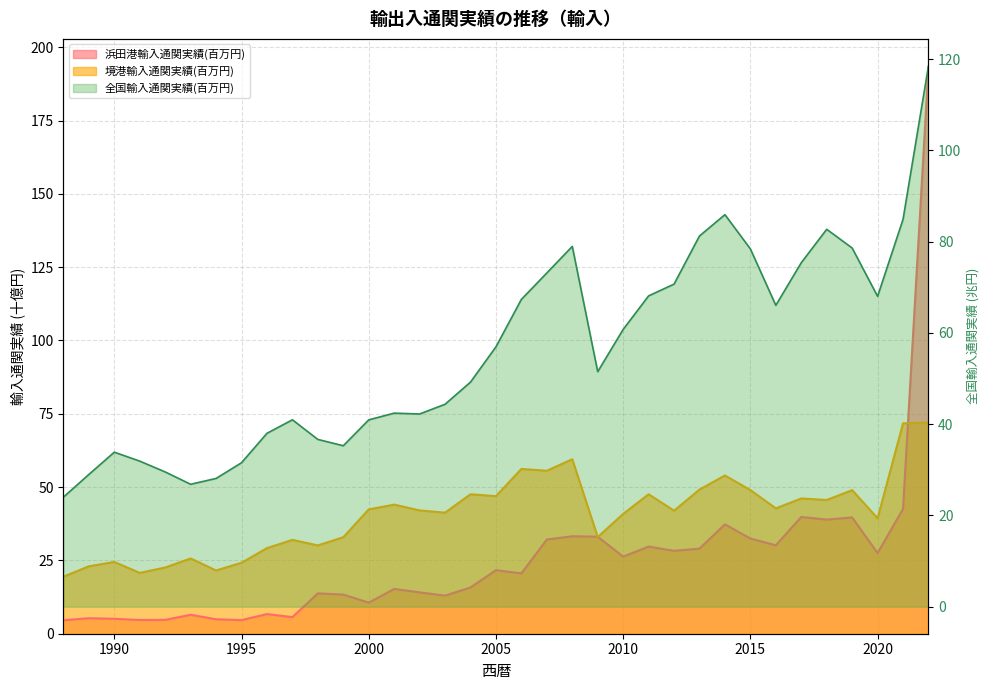

At 2011, list the series in order from largest to smallest.

全国輸入通関実績(百万円), 境港輸入通関実績(百万円), 浜田港輸入通関実績(百万円)